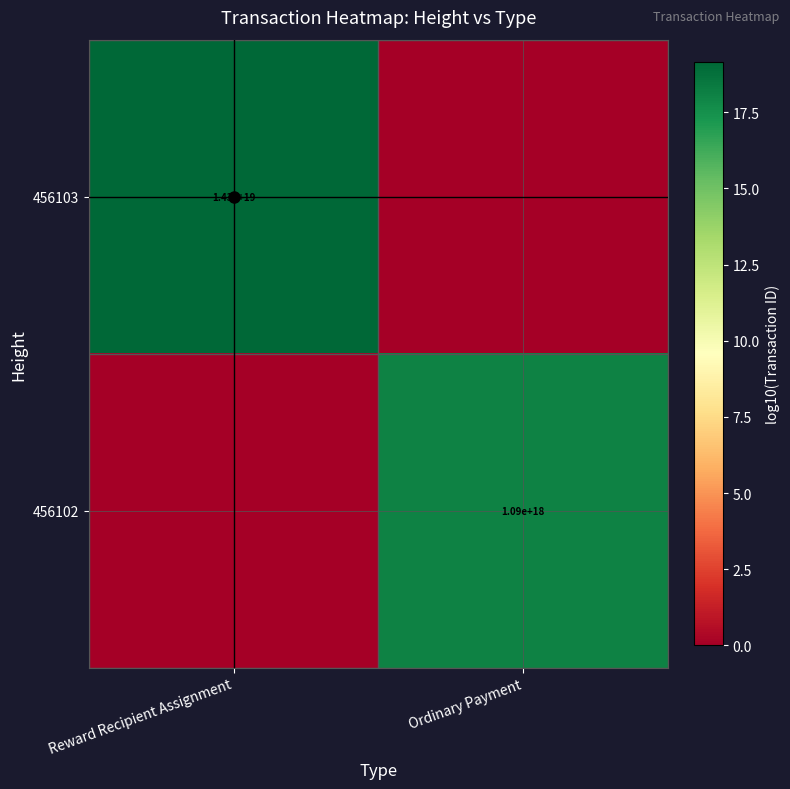

Is the value of 456103 at Reward Recipient Assignment greater than the value of 456102 at Ordinary Payment?

Yes